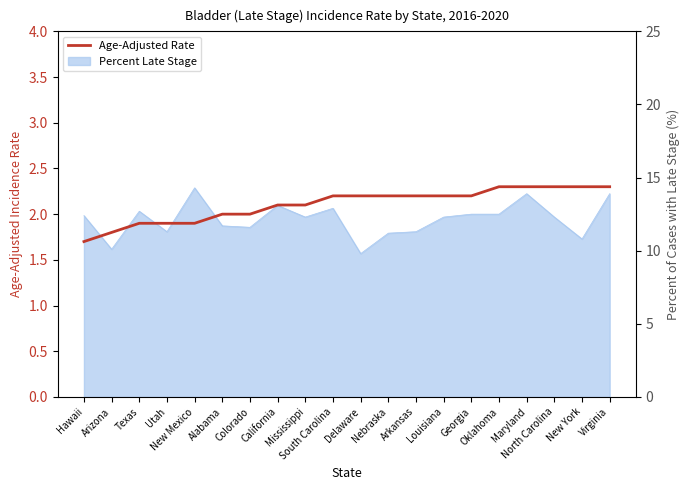

Count the number of values greater than 2.

13